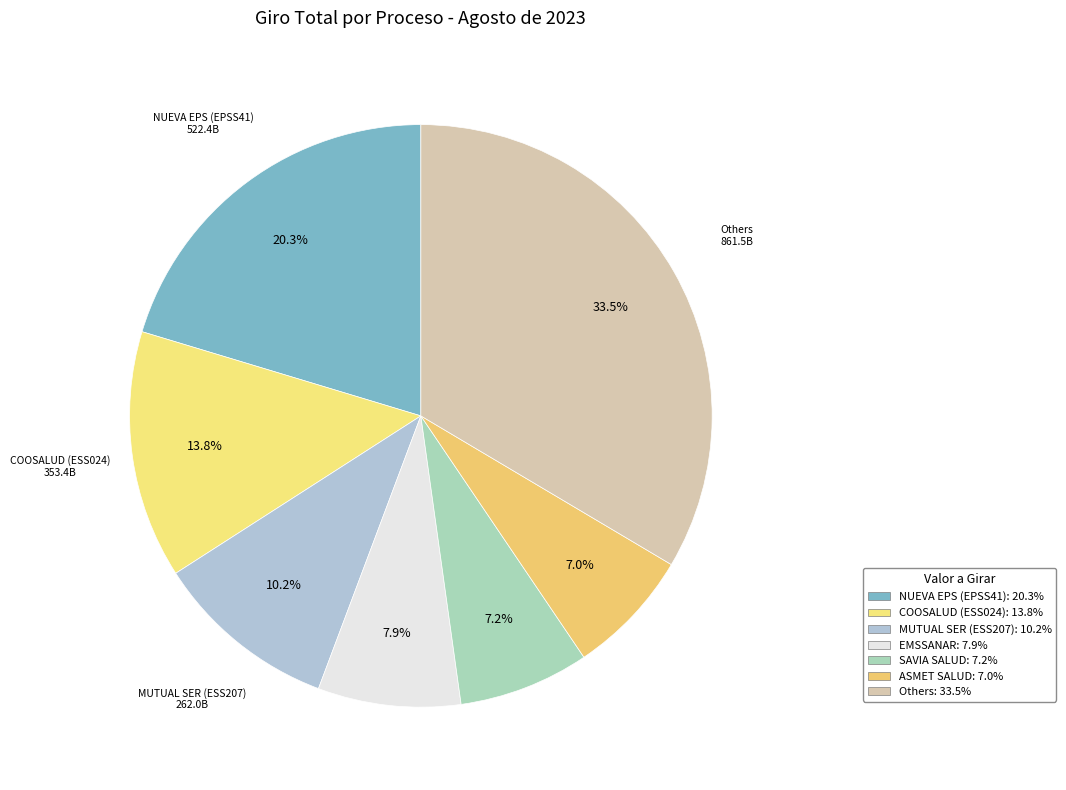

How many segments does this pie chart have?

7